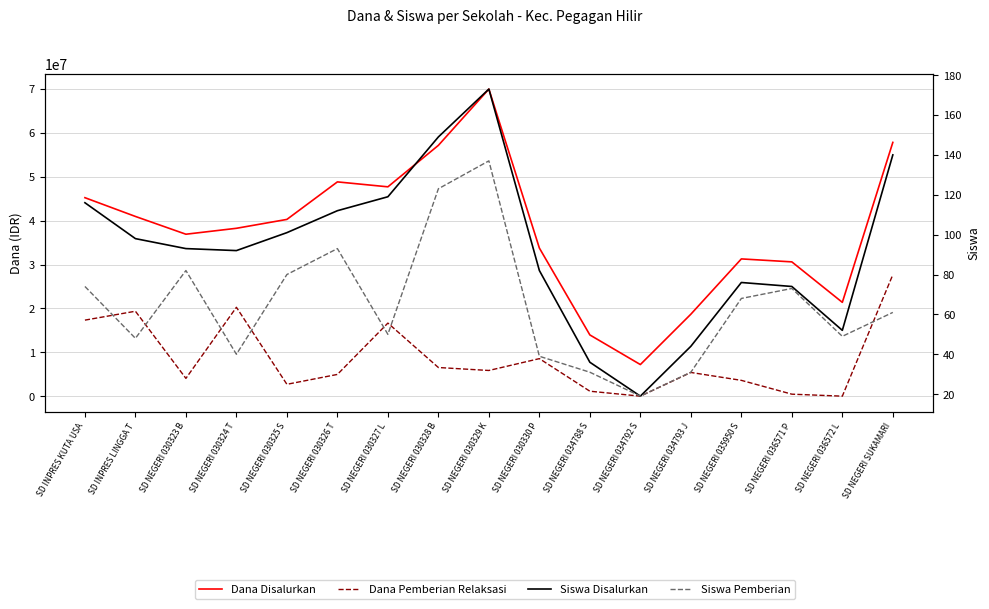

What is the highest value of the Dana Disalurkan series?

69975000